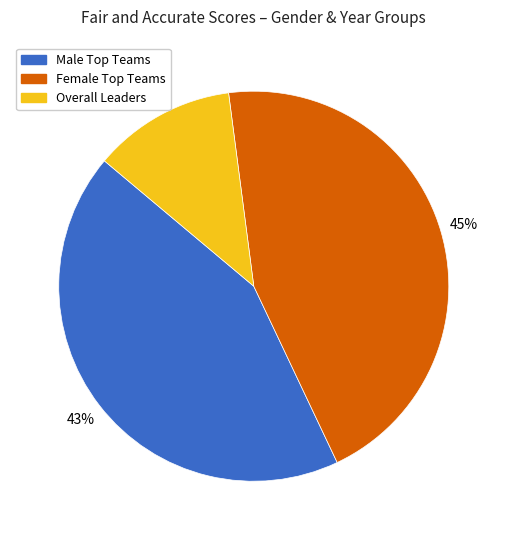

To the nearest percent, what is the difference between the largest and smallest slice percentages?

33%